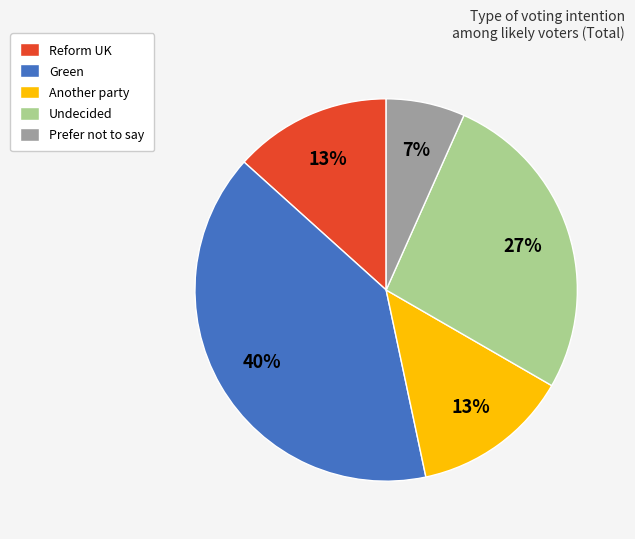

What percentage is the Undecided slice, to the nearest percent?

27%